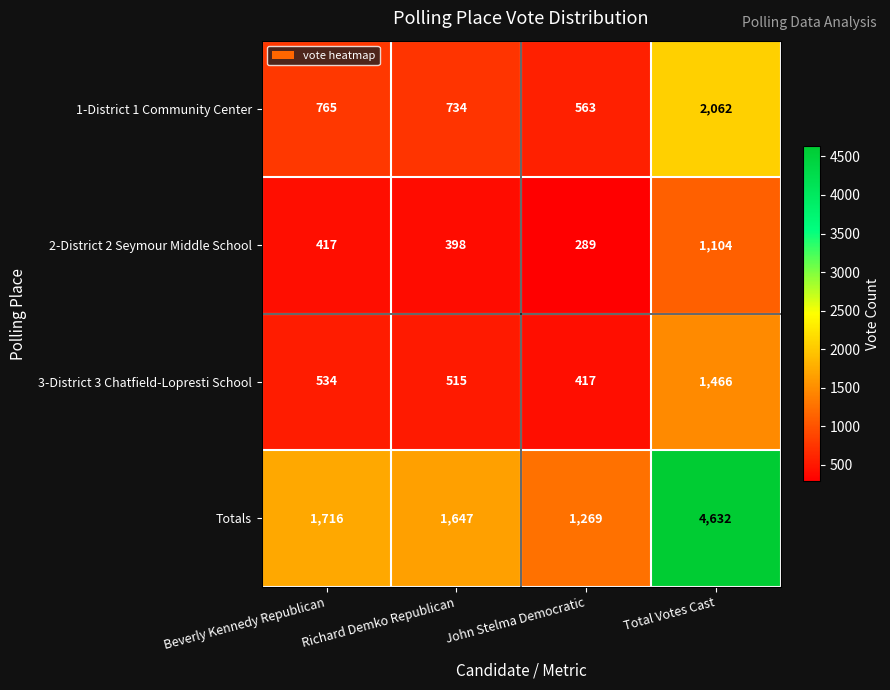

Between John Stelma Democratic and Total Votes Cast, which series saw the biggest shift?

Totals